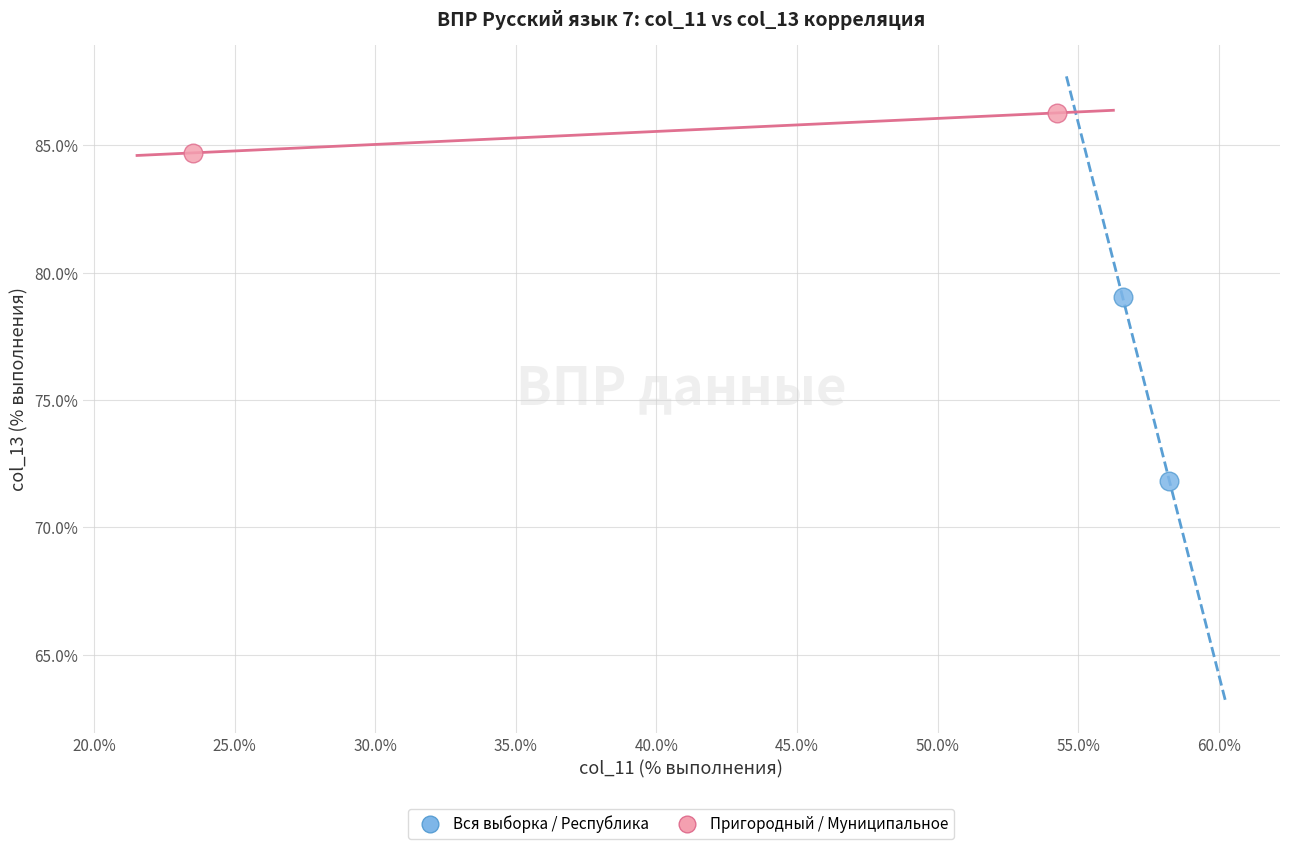

What are all the series names shown in the legend?

Вся выборка / Республика, Пригородный / Муниципальное